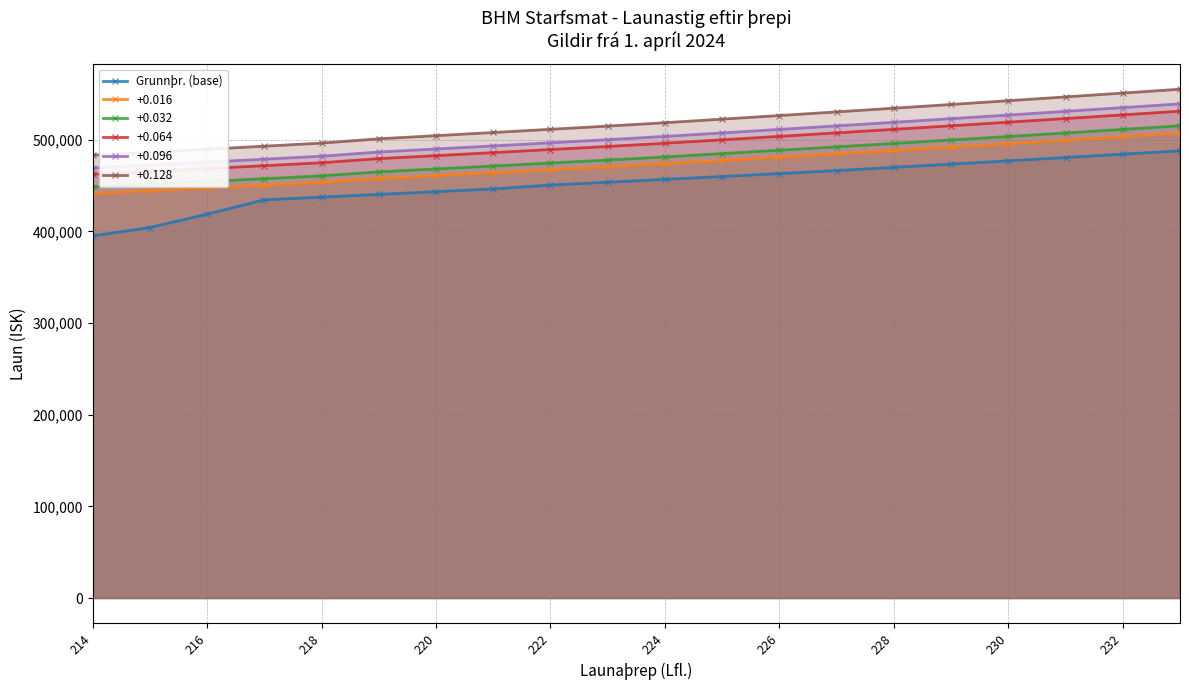

Read the +0.096 value at 226.

511388.6